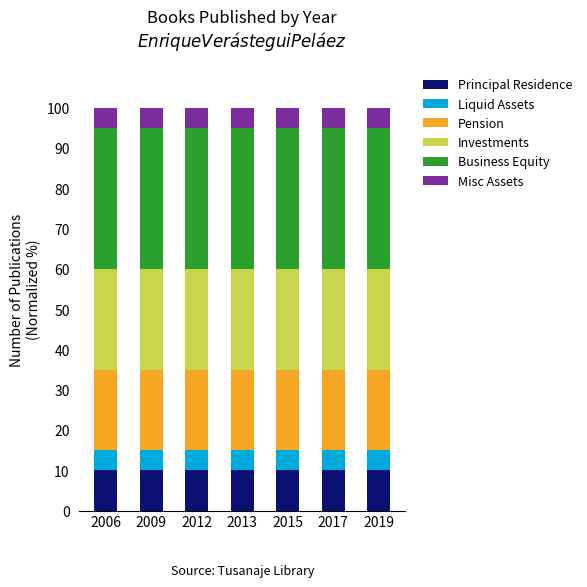

What is the maximum value for Principal Residence?

10